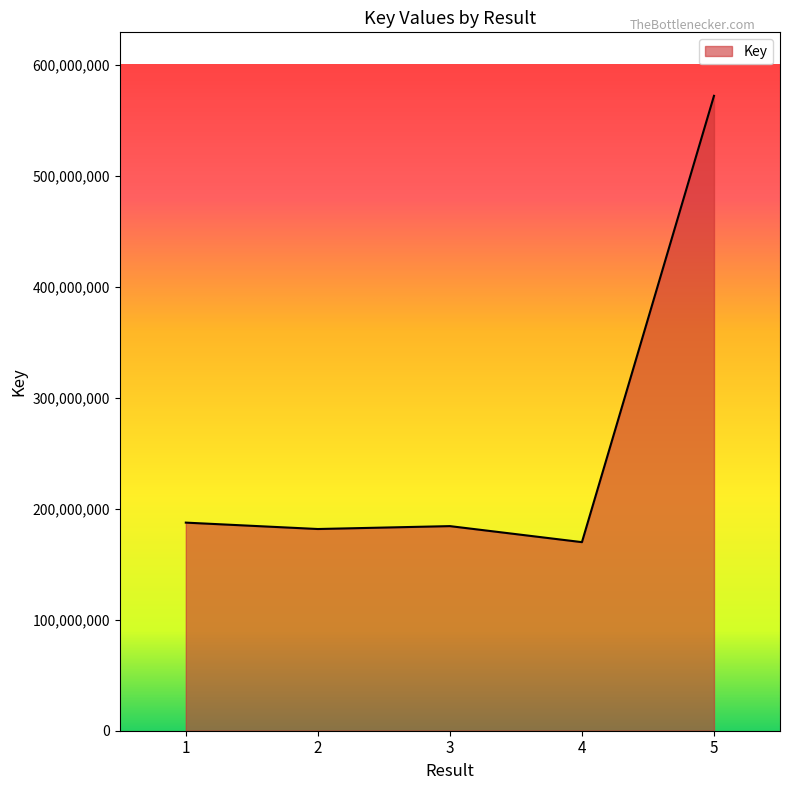

Which has a higher value, 1 or 5?

5